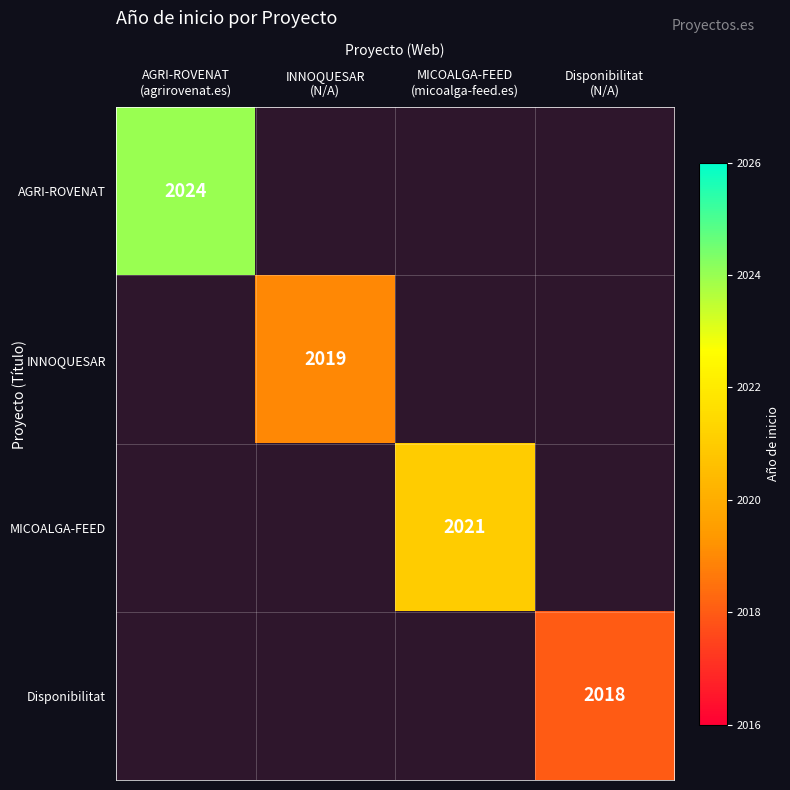

At how many categories does at least one series exceed 2021?

1